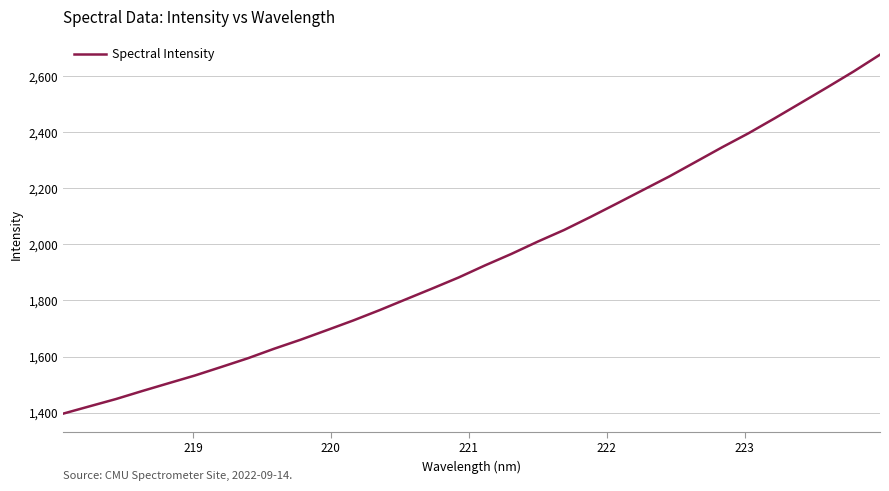

What is the greatest value displayed?

2676.0